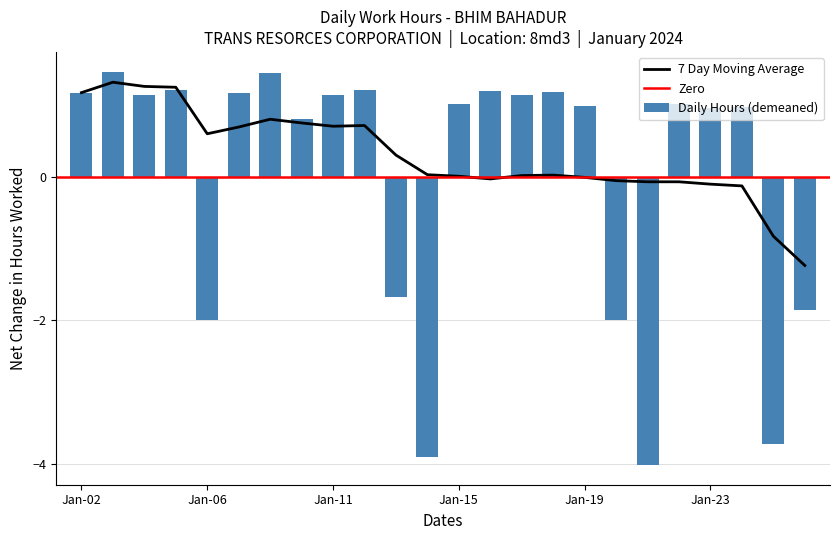

What is the value of the 9th bar from the left?

1.1